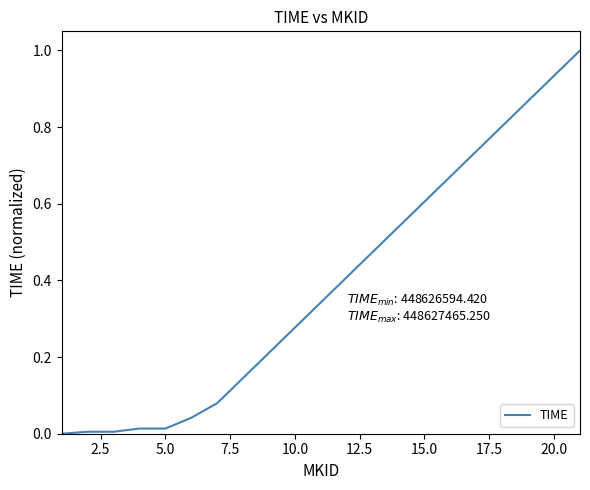

What is the difference between the maximum and minimum values?

1.0